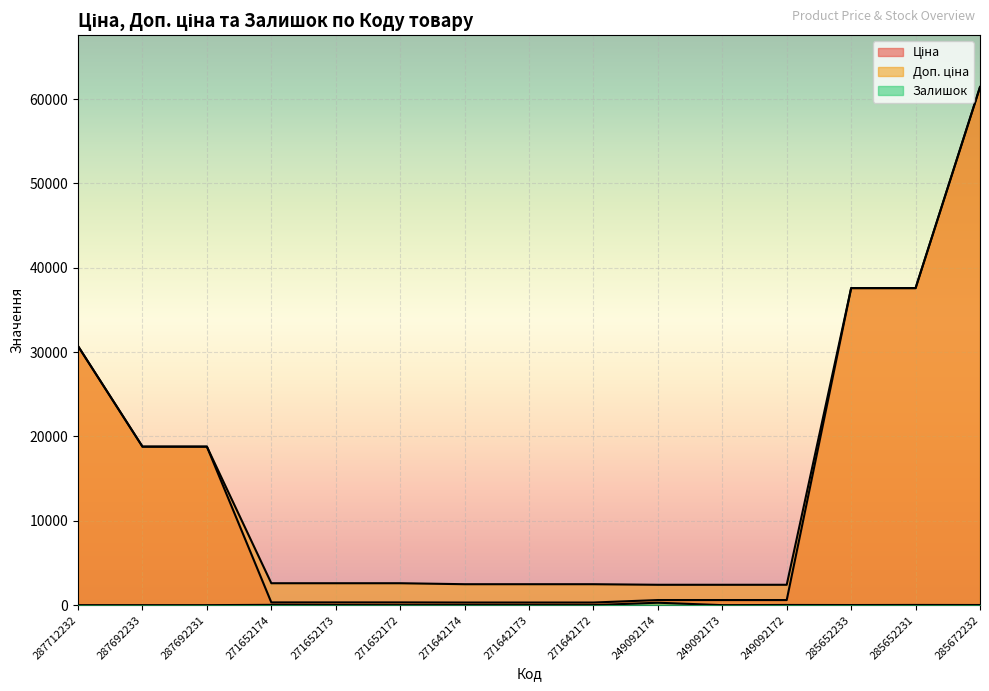

Between 271652173 and 271642174, which series saw the biggest shift?

Доп. ціна